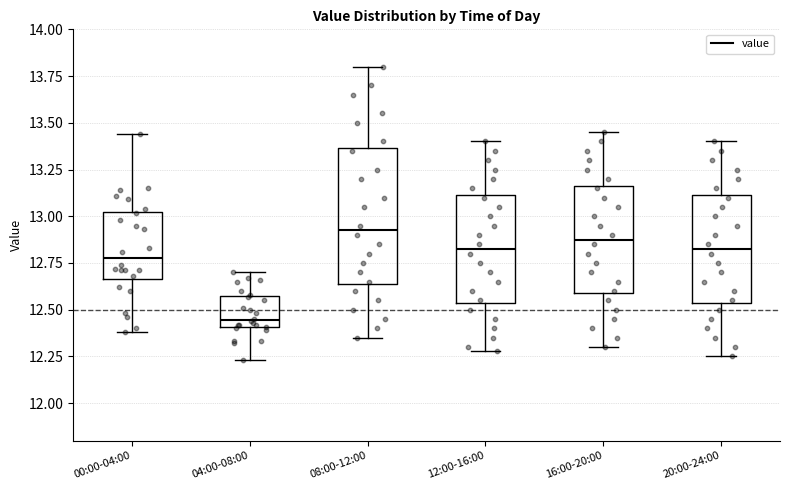

Where does the lower whisker of the box for 16:00-20:00 end on the y-axis? The values are not printed on the chart, so give them approximately, as read against the axis.

12.30